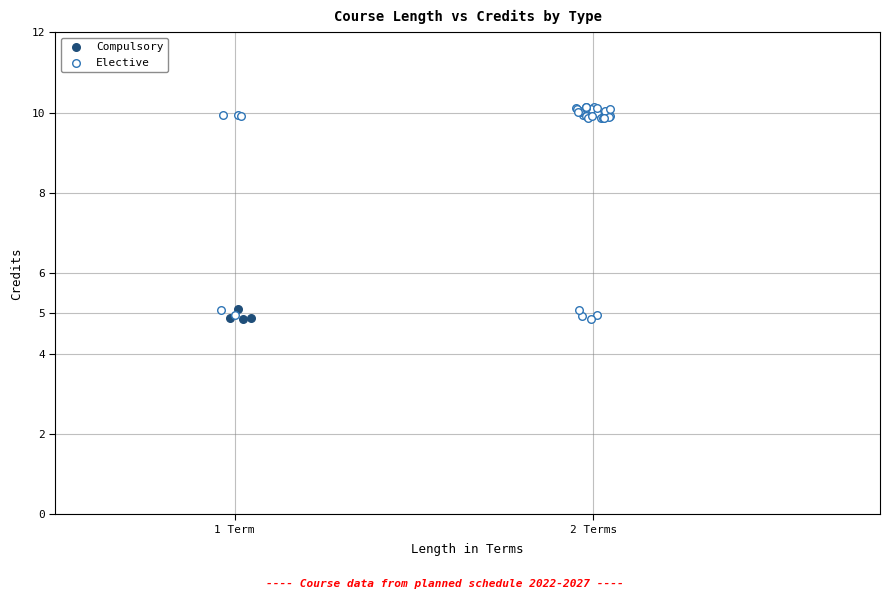

Which series has the largest Y range (max minus min)?

Elective